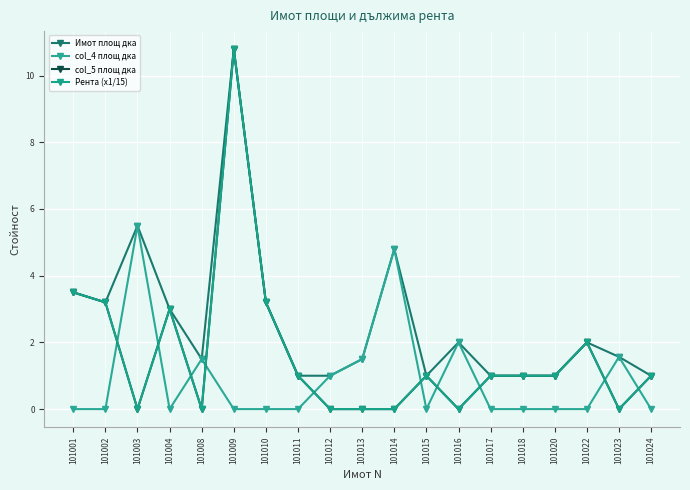

True or false: col_4 площ дка and Имот площ дка cross at least once.

False